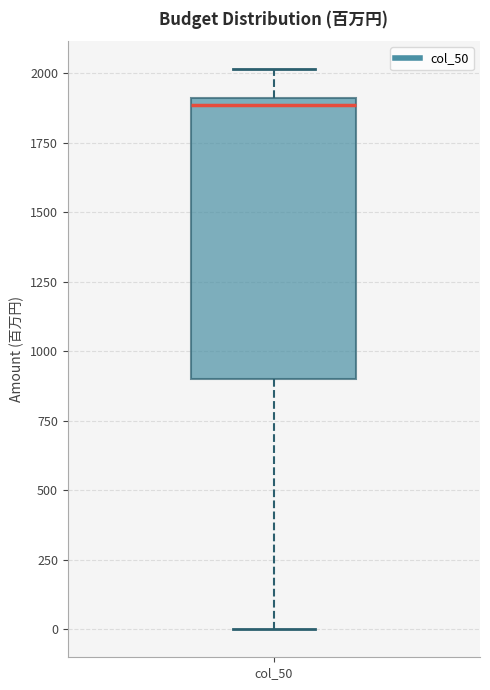

Transcribe this box plot: give where the median line is, the range the box spans, and where the two whiskers end, as read against the y-axis. The values are not printed on the chart, so give them approximately, as read against the axis.

median 1900 (just below the box's upper edge), box 900 to 1900, whiskers 0 to 2000